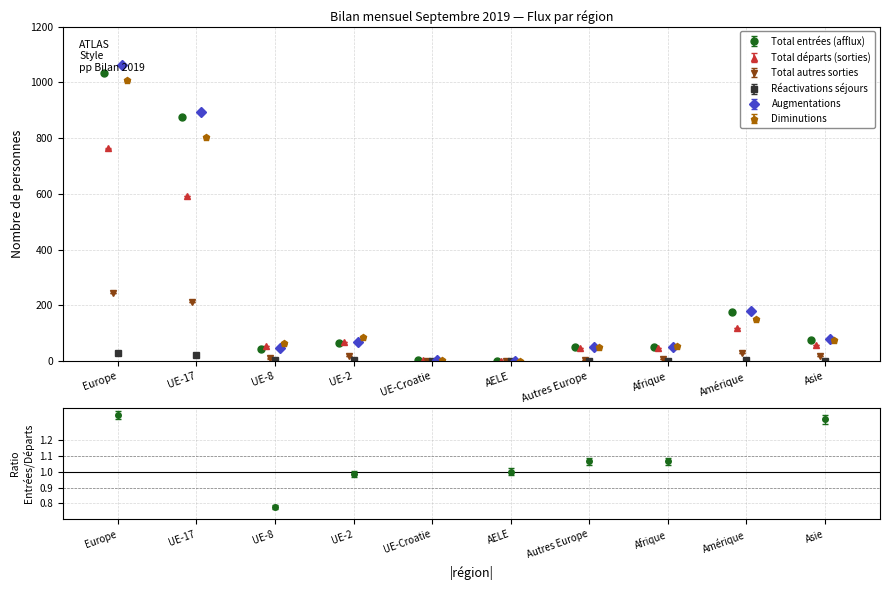

Reading left to right, extract all data points from this chart.

Total entrées (afflux): 1034	874	42	66	2	1	49	49	176	77
Total départs (sorties): 763	591	54	67	4	1	46	46	119	58
Total autres sorties: 244	212	9	18	1	0	4	8	30	19
Réactivations séjours: 27	21	3	3	0	0	0	1	2	1
Augmentations: 1061	895	45	69	2	1	49	50	178	78
Diminutions: 1007	803	63	85	5	1	50	54	149	77